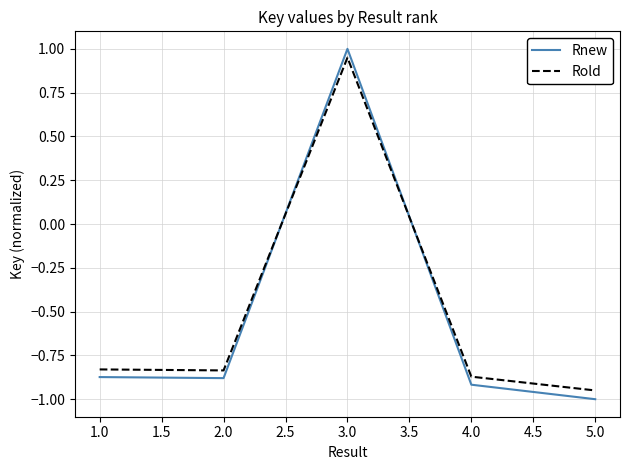

Which label corresponds to the smallest value in the chart?

5.0